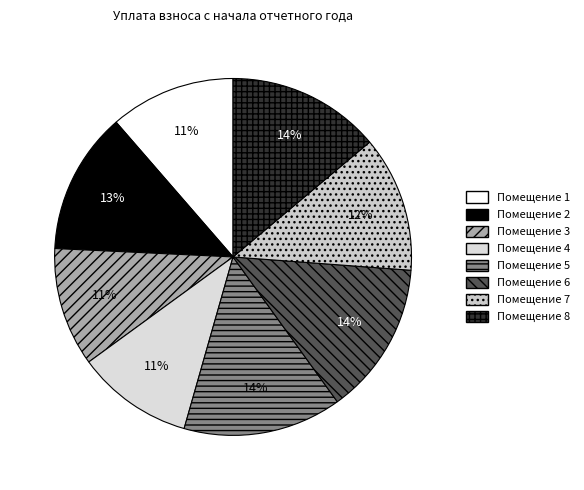

Which slice is the largest?

5